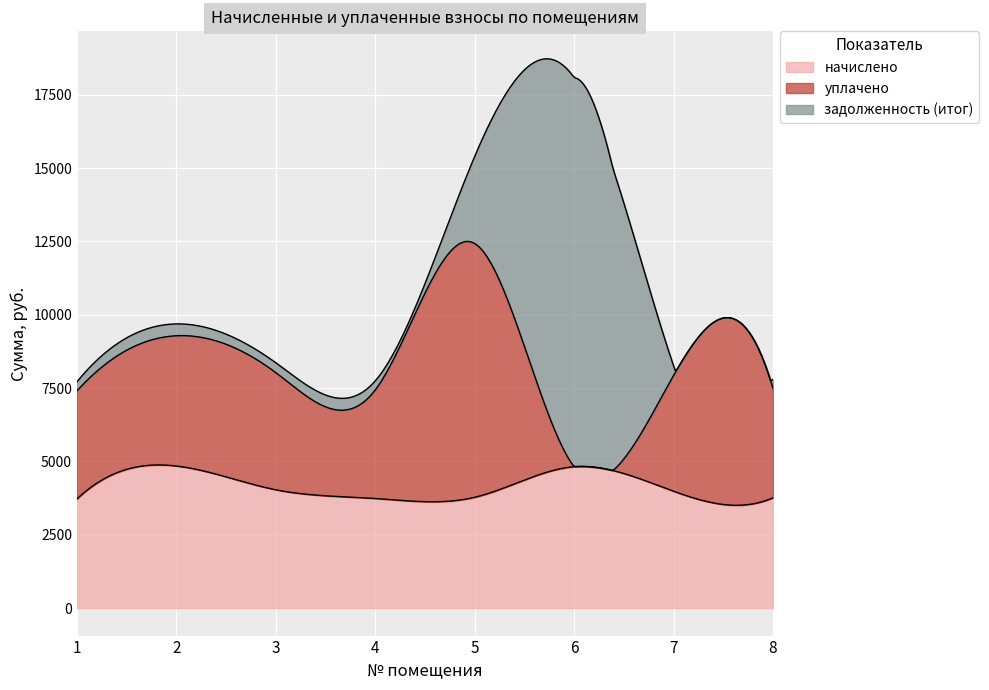

What is the maximum value shown in the chart?

13265.2